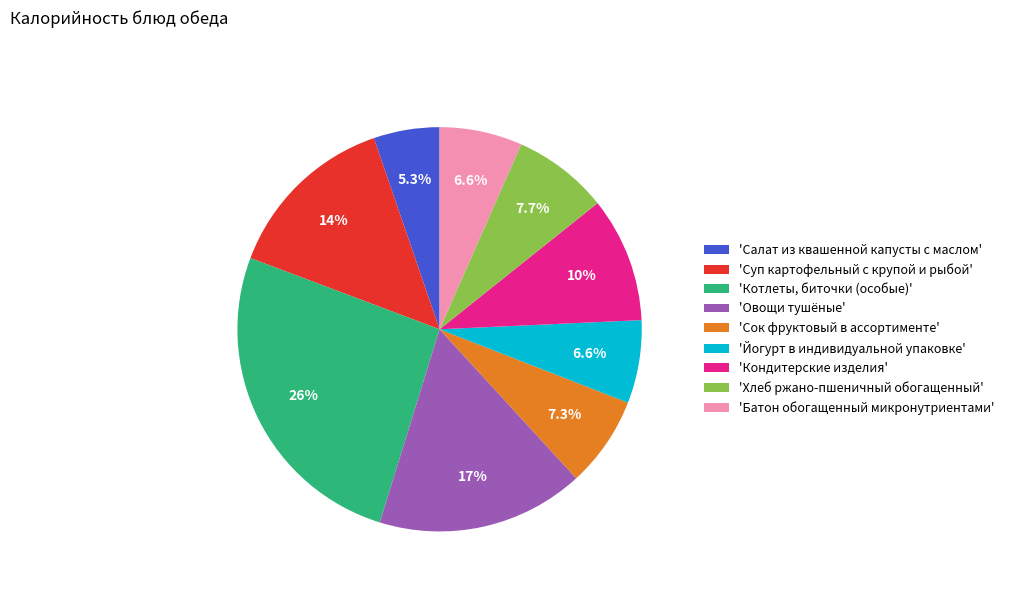

How much of the chart is everything except 'Йогурт в индивидуальной упаковке'?

93.4%